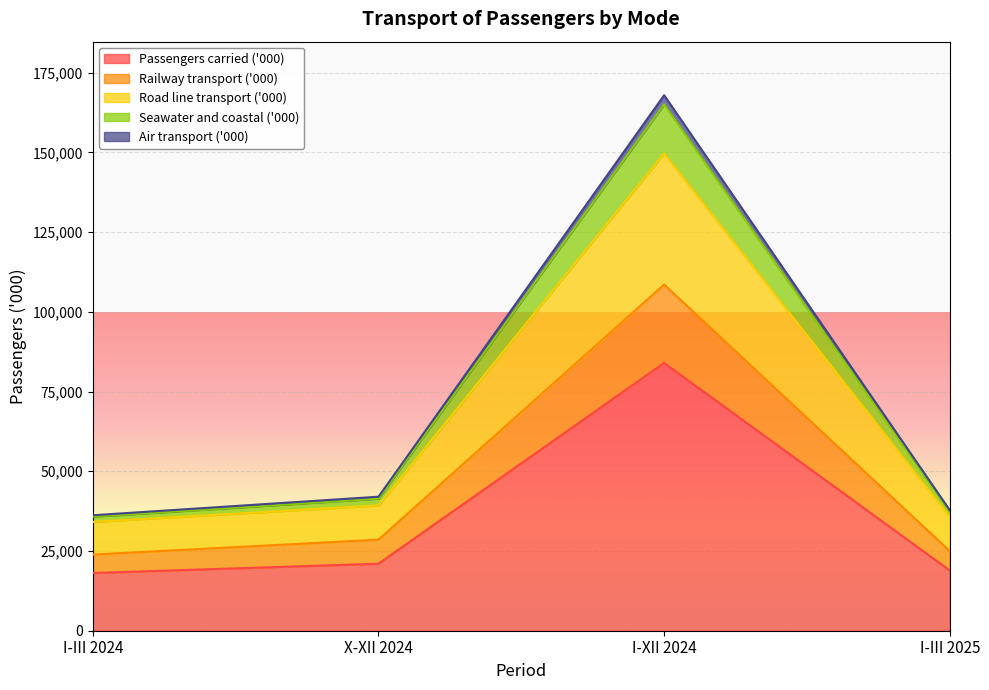

Reading right to left, list all the values displayed in this chart.

Passengers carried ('000): I-III 2025=18899	I-XII 2024=83961	X-XII 2024=21011	I-III 2024=18104
Railway transport ('000): I-III 2025=24975	I-XII 2024=108558	X-XII 2024=28551	I-III 2024=23877
Road line transport ('000): I-III 2025=35716	I-XII 2024=149669	X-XII 2024=39274	I-III 2024=34124
Seawater and coastal ('000): I-III 2025=37294	I-XII 2024=165063	X-XII 2024=41402	I-III 2024=35765
Air transport ('000): I-III 2025=37798	I-XII 2024=167921	X-XII 2024=42022	I-III 2024=36208